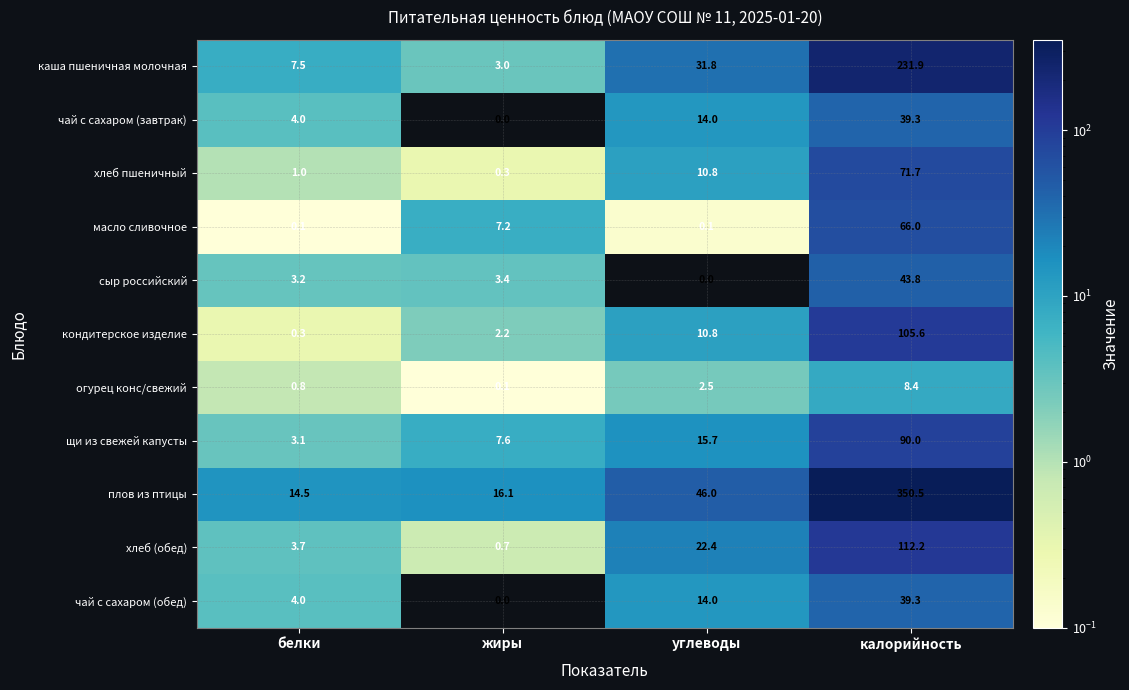

Which series has the widest spread of values?

плов из птицы